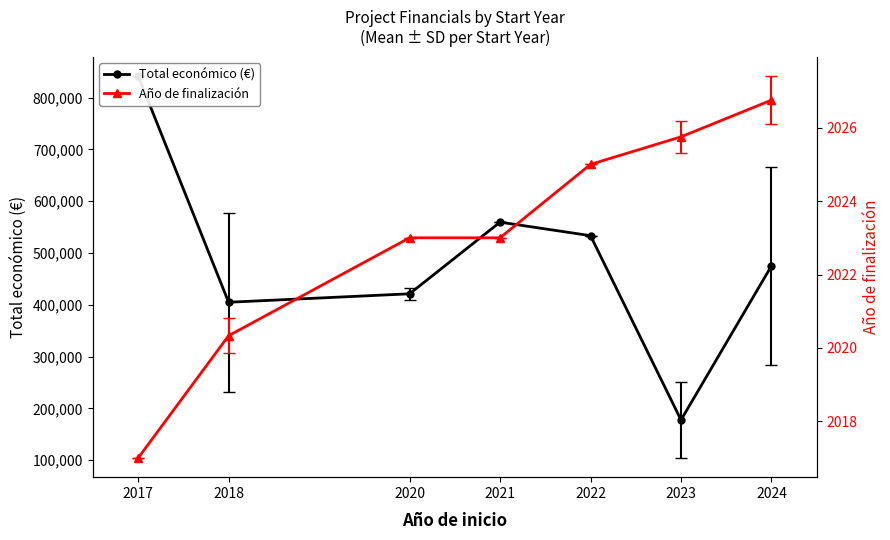

Which category has the lowest value in the Total económico (€) series?

2023